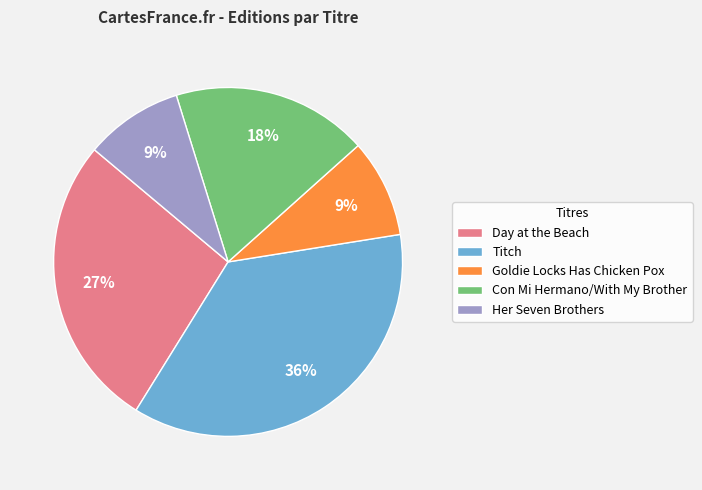

Which category has the biggest portion of the pie?

Titch